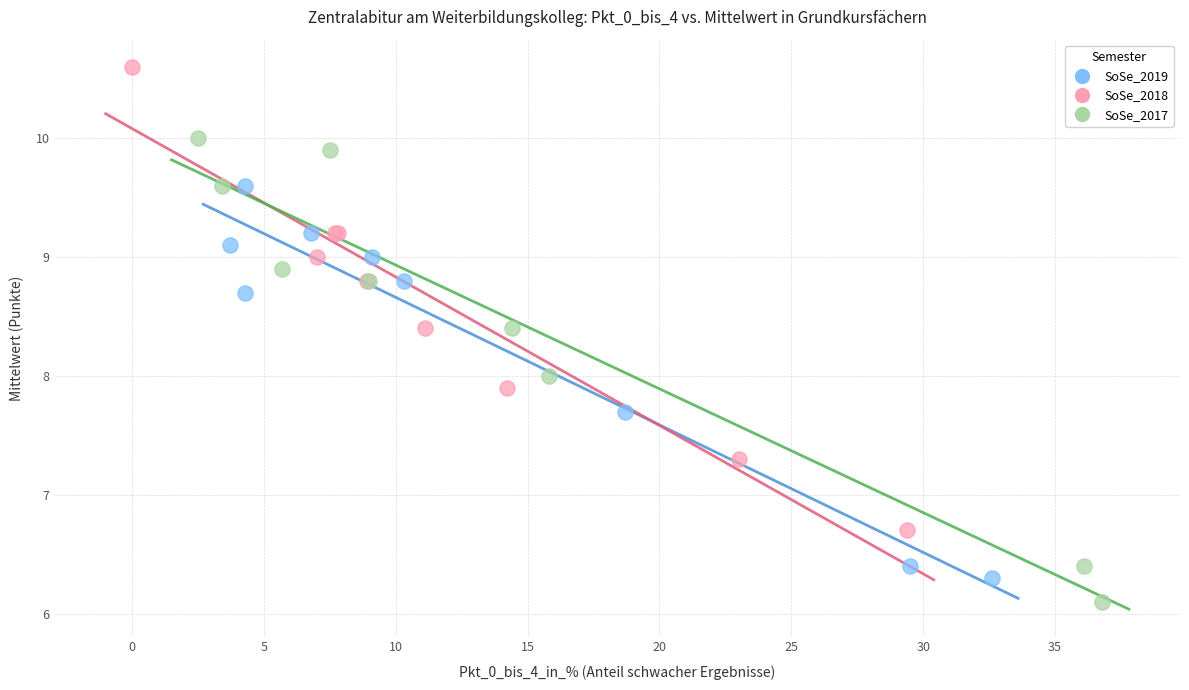

What are all the series names shown in the legend?

SoSe_2019, SoSe_2018, SoSe_2017